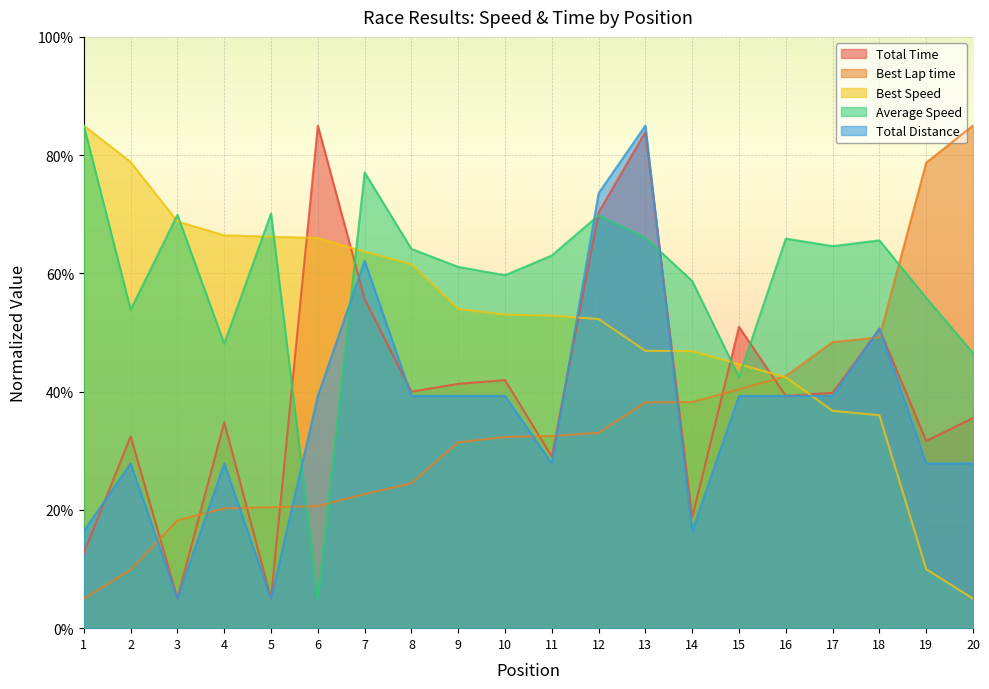

Does the chart display data point markers on the line(s)?

No